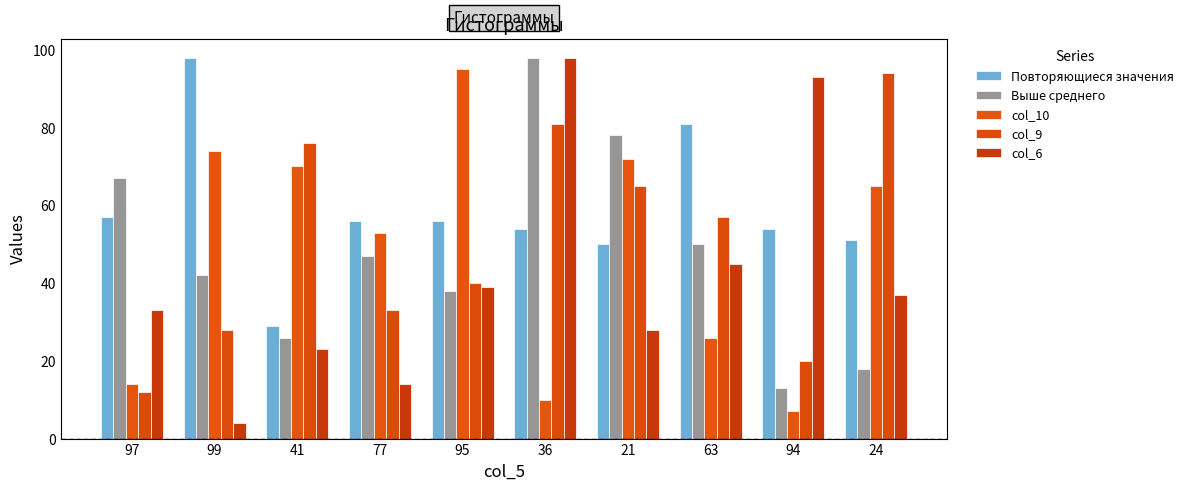

What is the value of the col_6 bar at the 10th from the left?

37